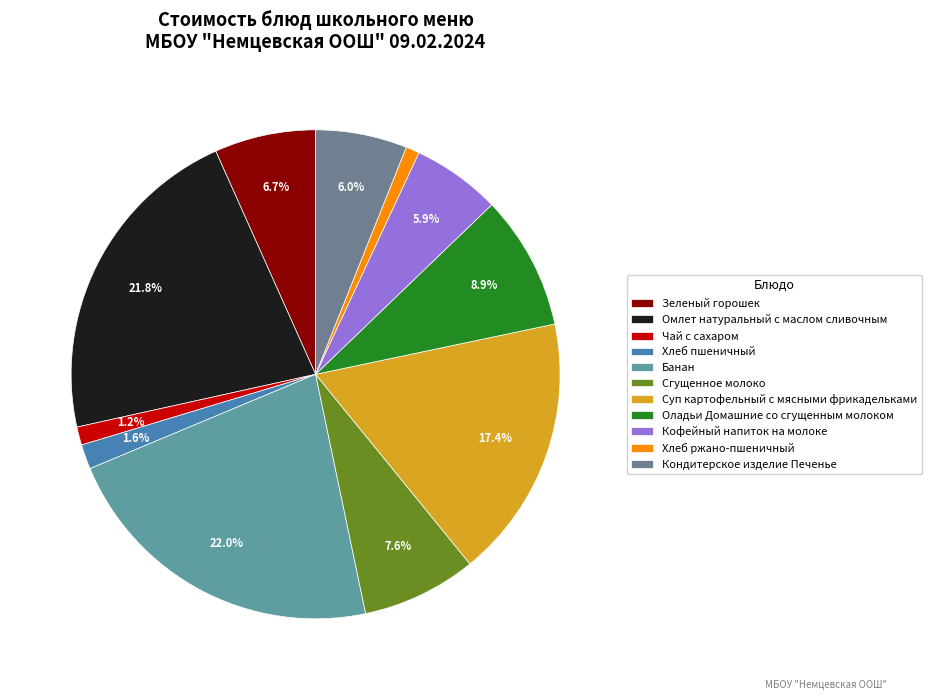

To the nearest percent, what is the difference between the largest and smallest slice percentages?

21%